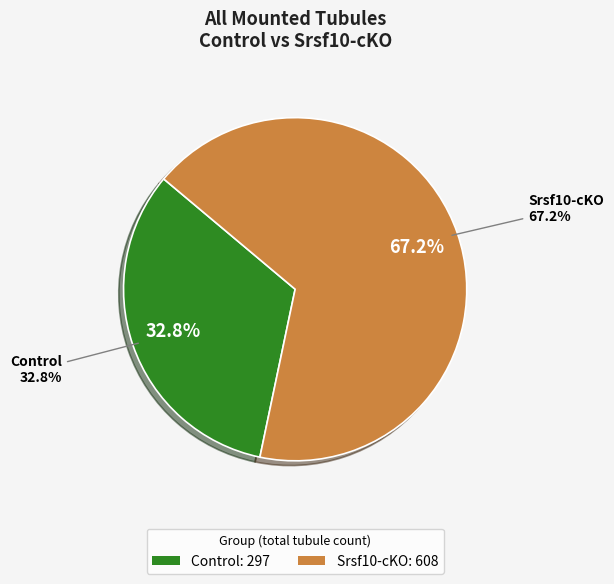

How many segments does this pie chart have?

2